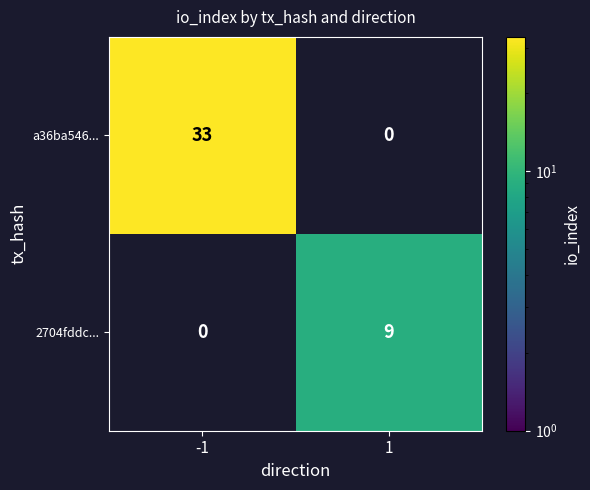

At 1, list the series in order from largest to smallest.

2704fddc..., a36ba546...